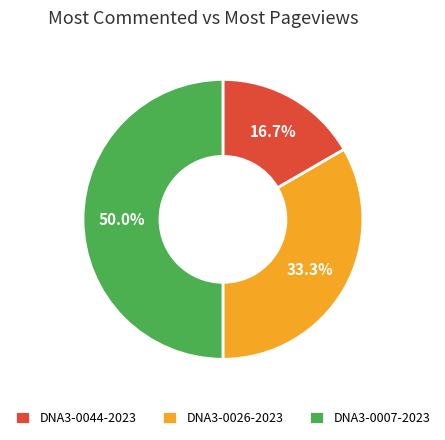

Approximately how many times larger is the value at DNA3-0026-2023 compared to DNA3-0044-2023?

2.0